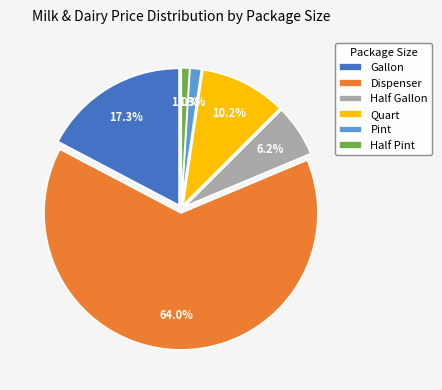

What is the ratio of the value at Half Gallon to the value at Quart?

0.6